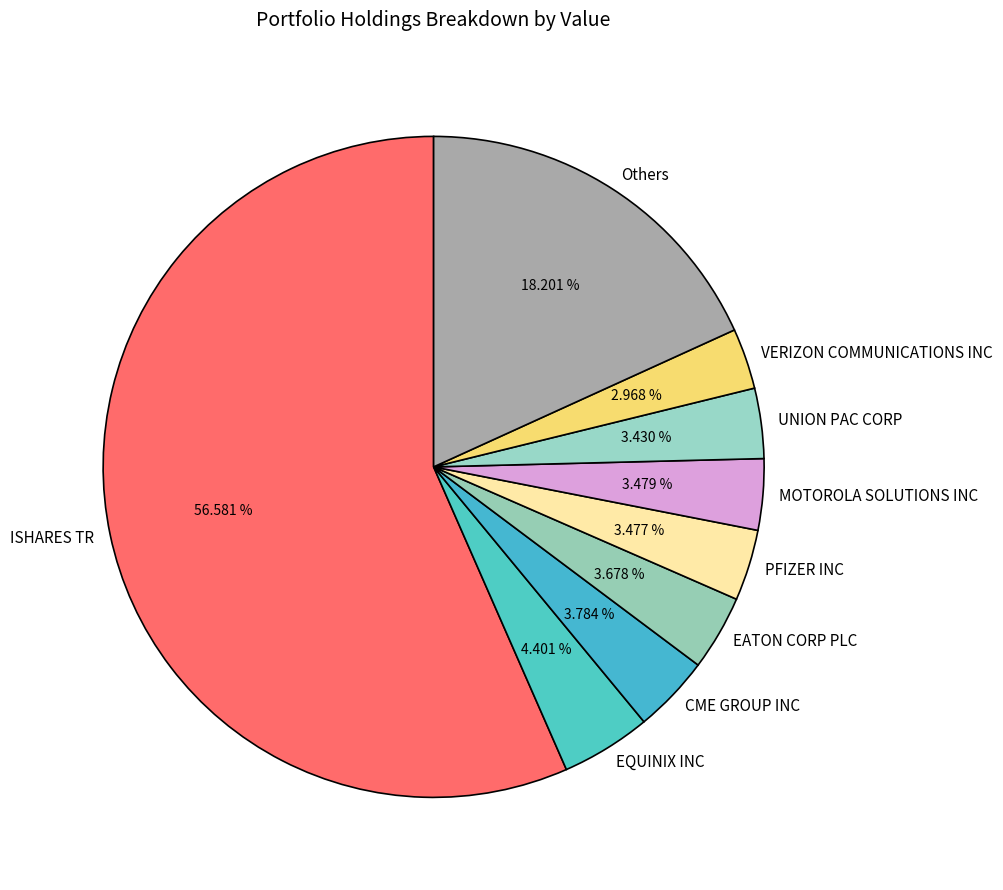

Which category accounts for the majority?

ISHARES TR